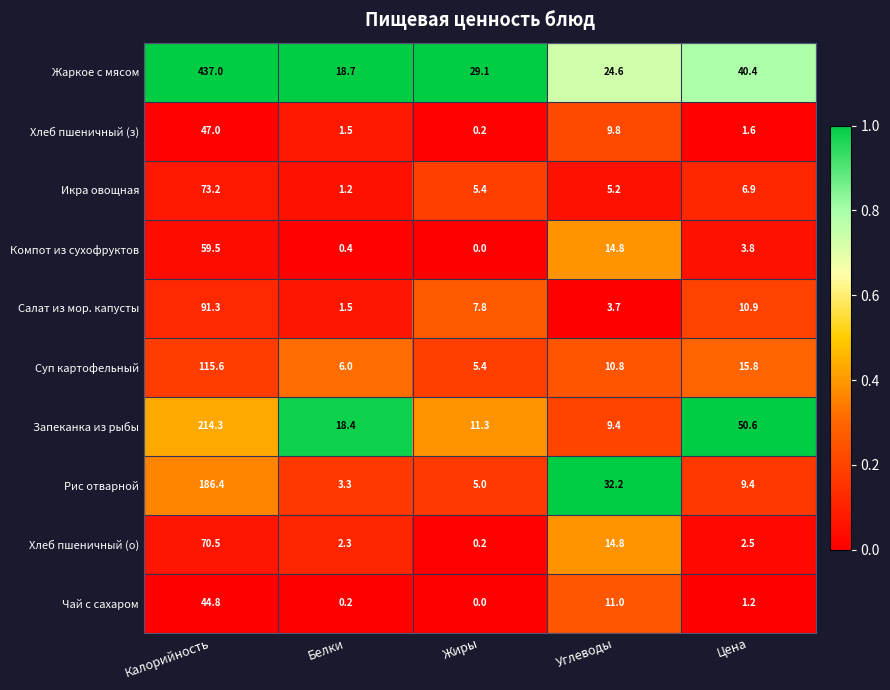

What is the sum of the Салат из мор. капусты values at Цена and Калорийность?

102.2